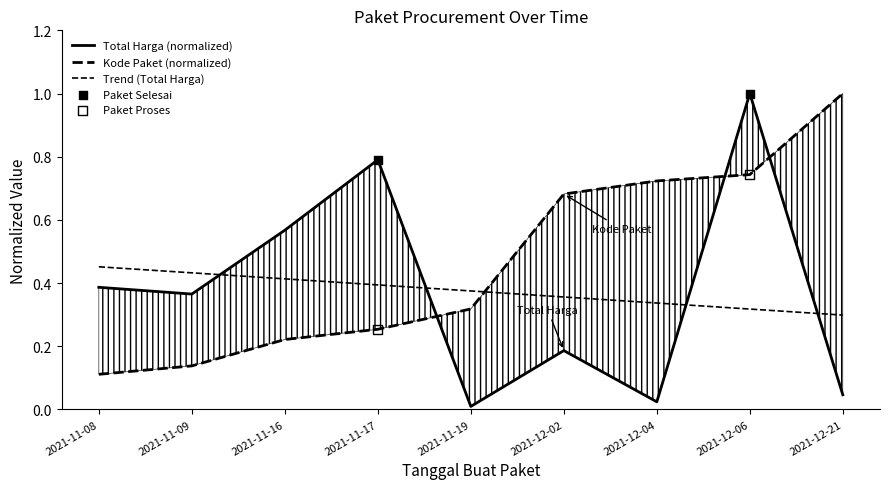

At how many categories does at least one series exceed 0?

9